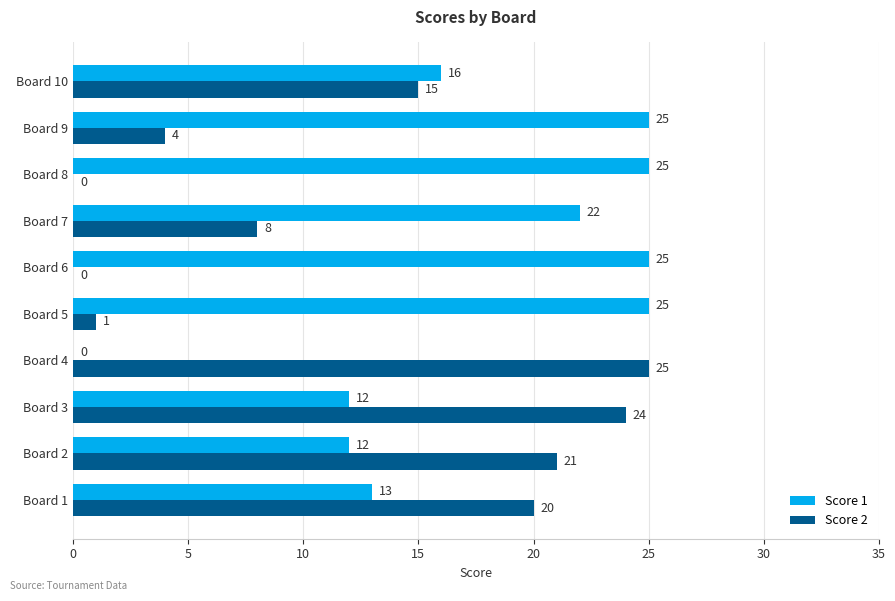

What value does the Score 1 series have at Board 8, to the nearest 5?

25